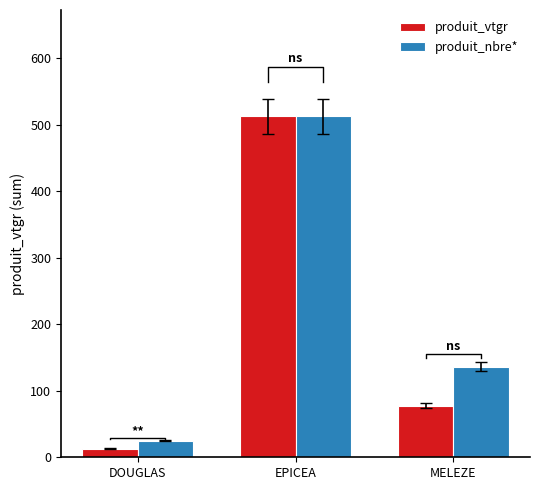

What is the value of the produit_vtgr bar at the 1st from the left?

12.7